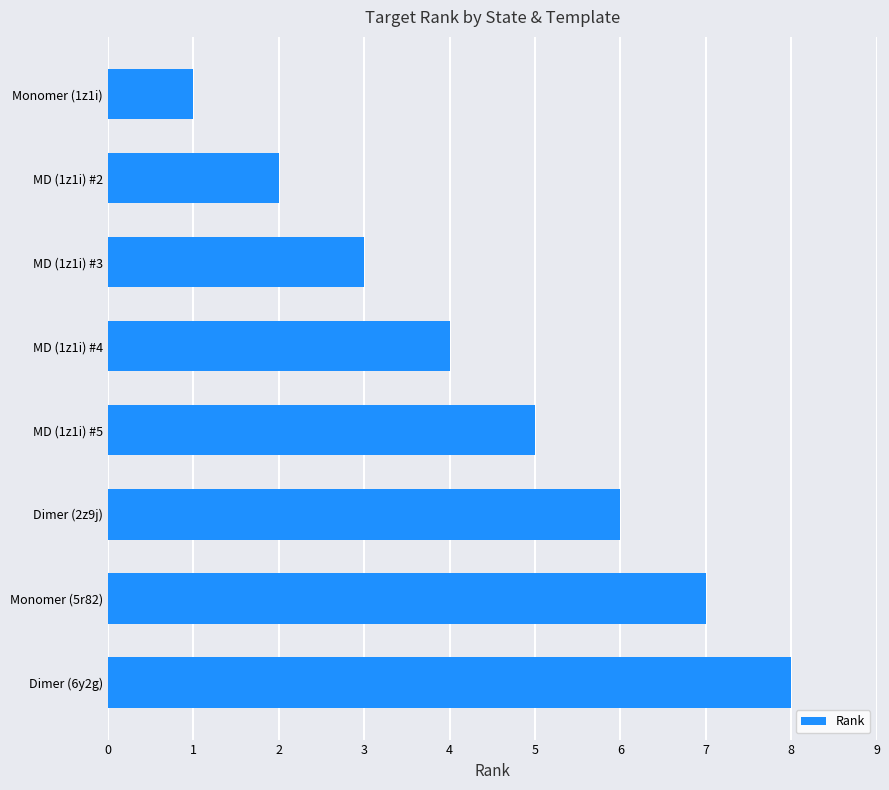

Which label corresponds to the largest value in the chart?

Dimer (6y2g)